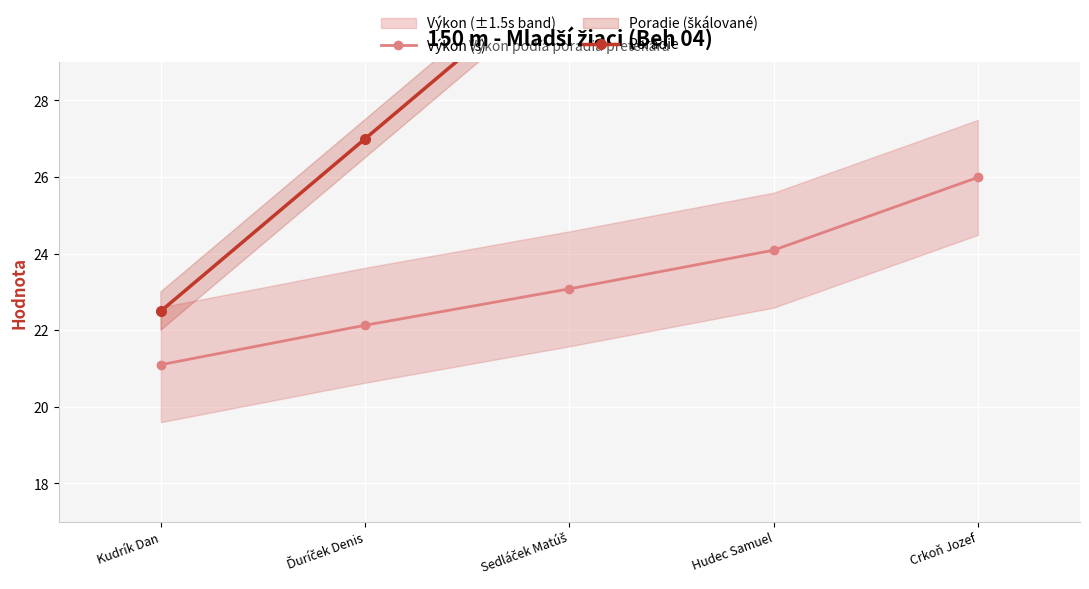

Rank the categories by Výkon (s) value from lowest to highest.

Kudrík Dan, Ďuríček Denis, Sedláček Matúš, Hudec Samuel, Crkoň Jozef